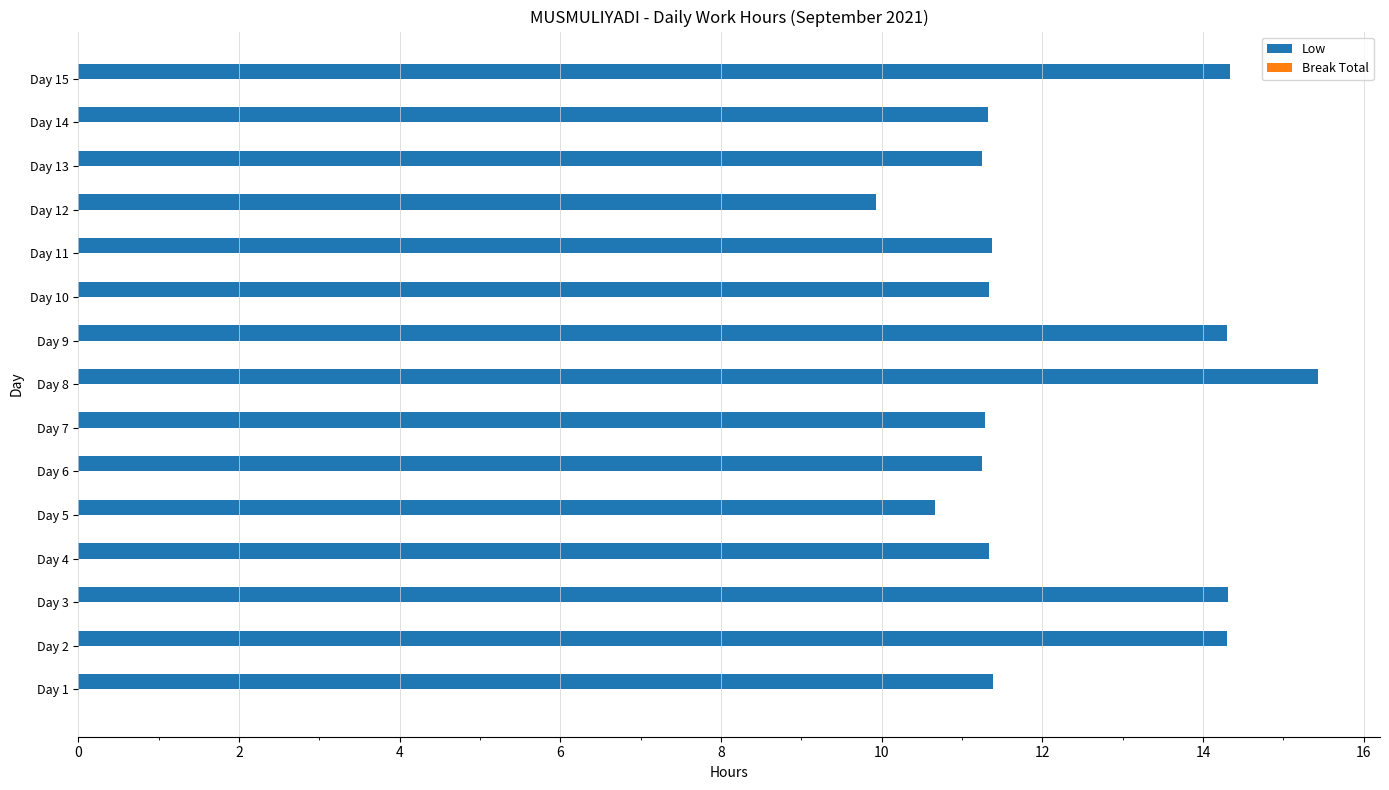

Count the number of data series in this chart.

1